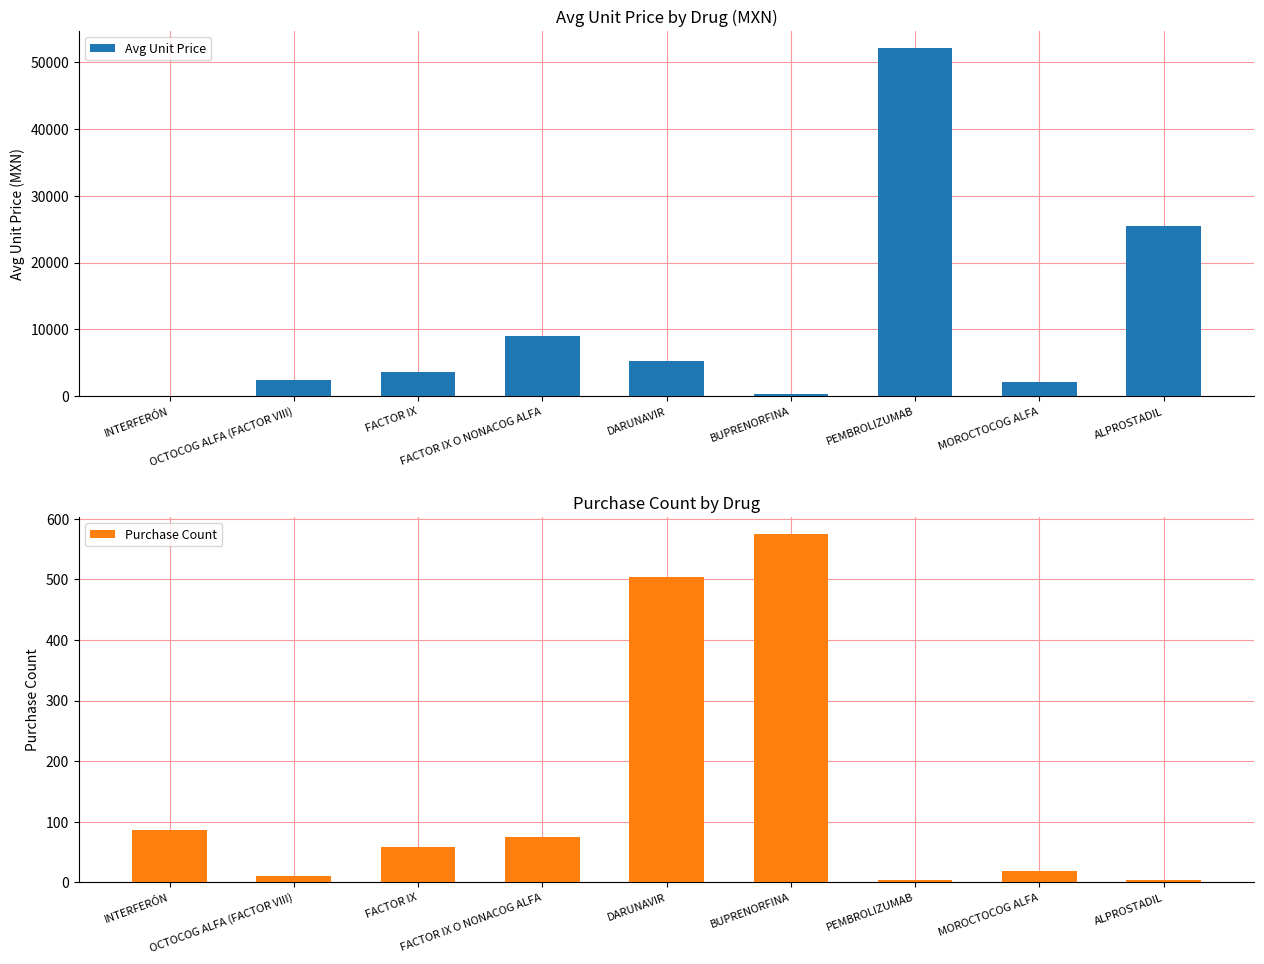

Which category has the lowest value in the Avg Unit Price series?

INTERFERÓN